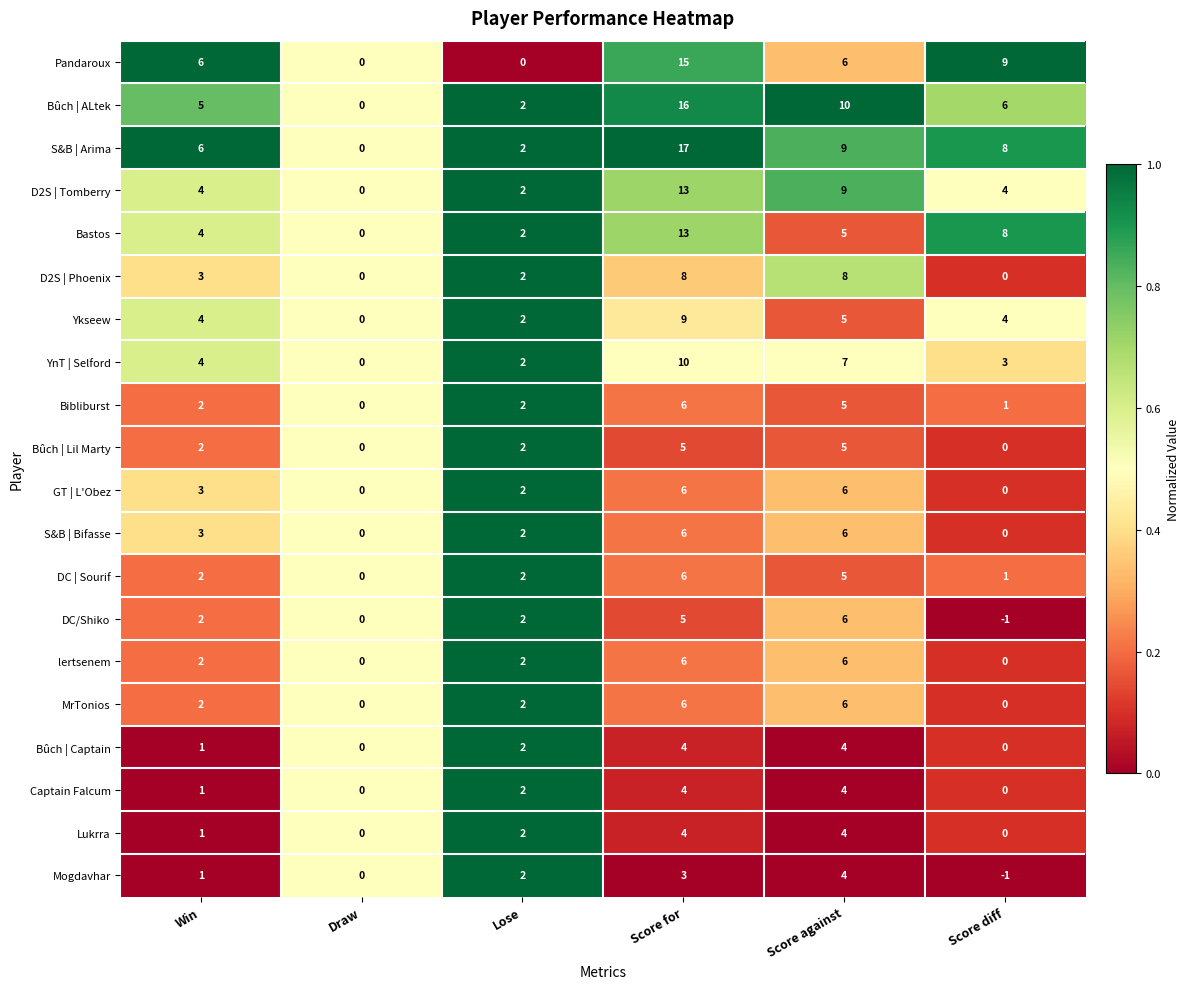

What is the sum of all MrTonios values?

16